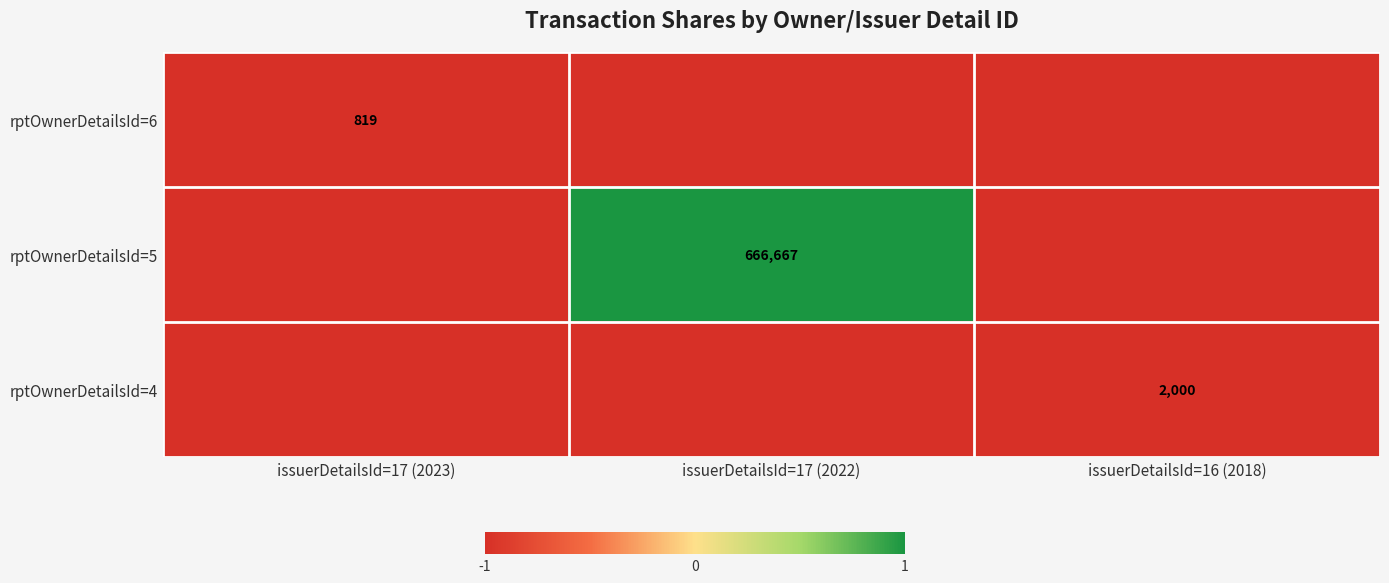

True or false: rptOwnerDetailsId=6 has a value of 1424 at issuerDetailsId=17 (2023).

False